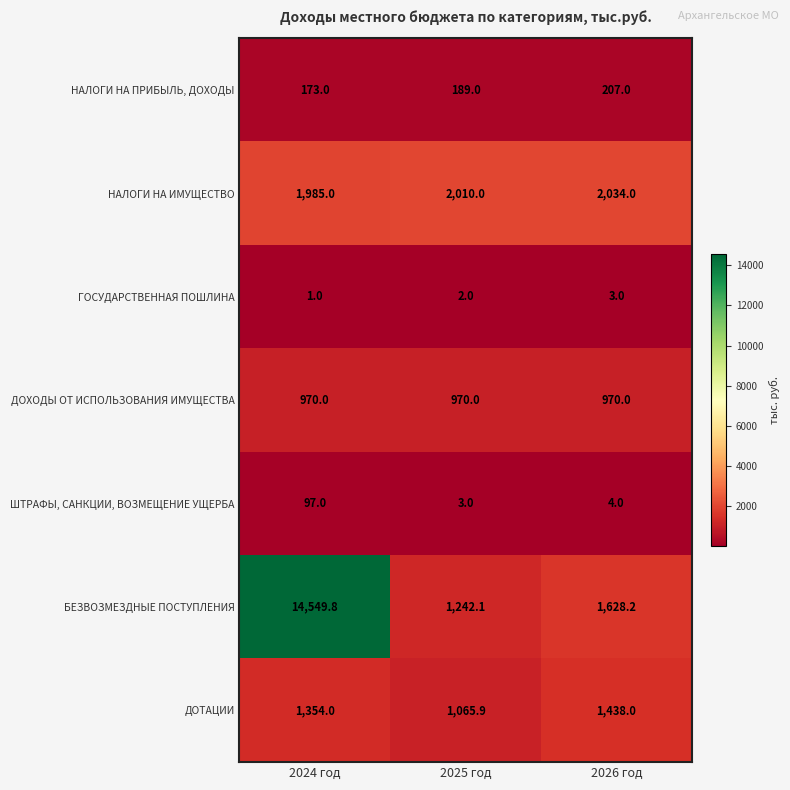

What is the difference between the ДОТАЦИИ values at 2025 год and 2024 год?

288.1